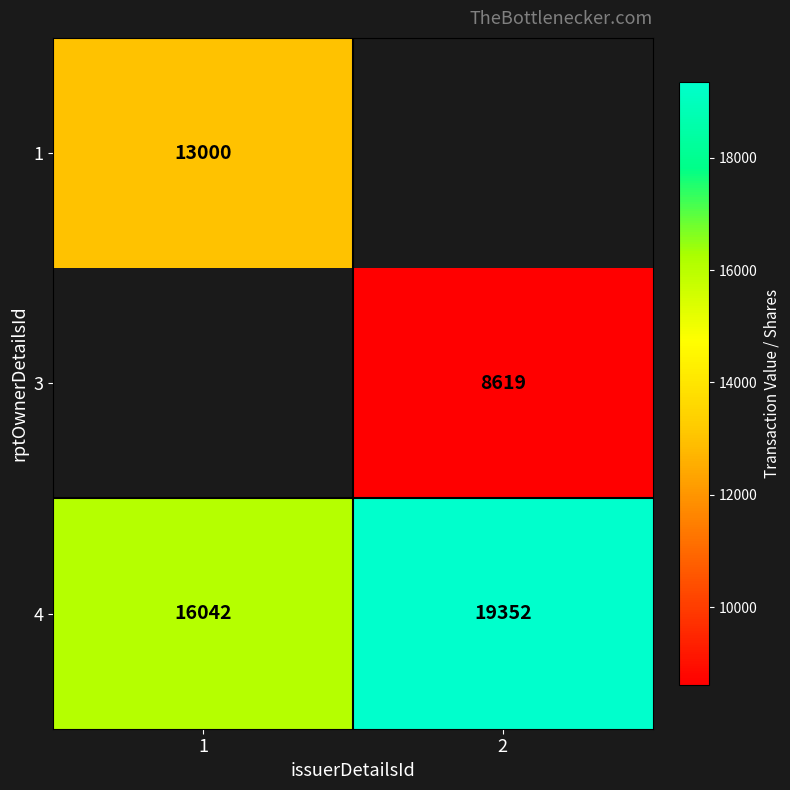

Is it true that 4 equals 32100 at 2?

False